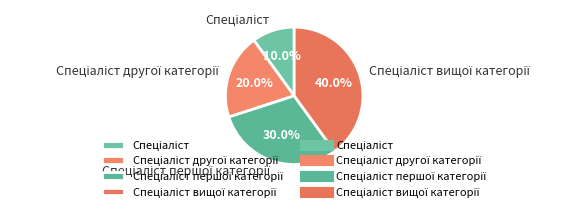

Does any single category account for the majority?

No